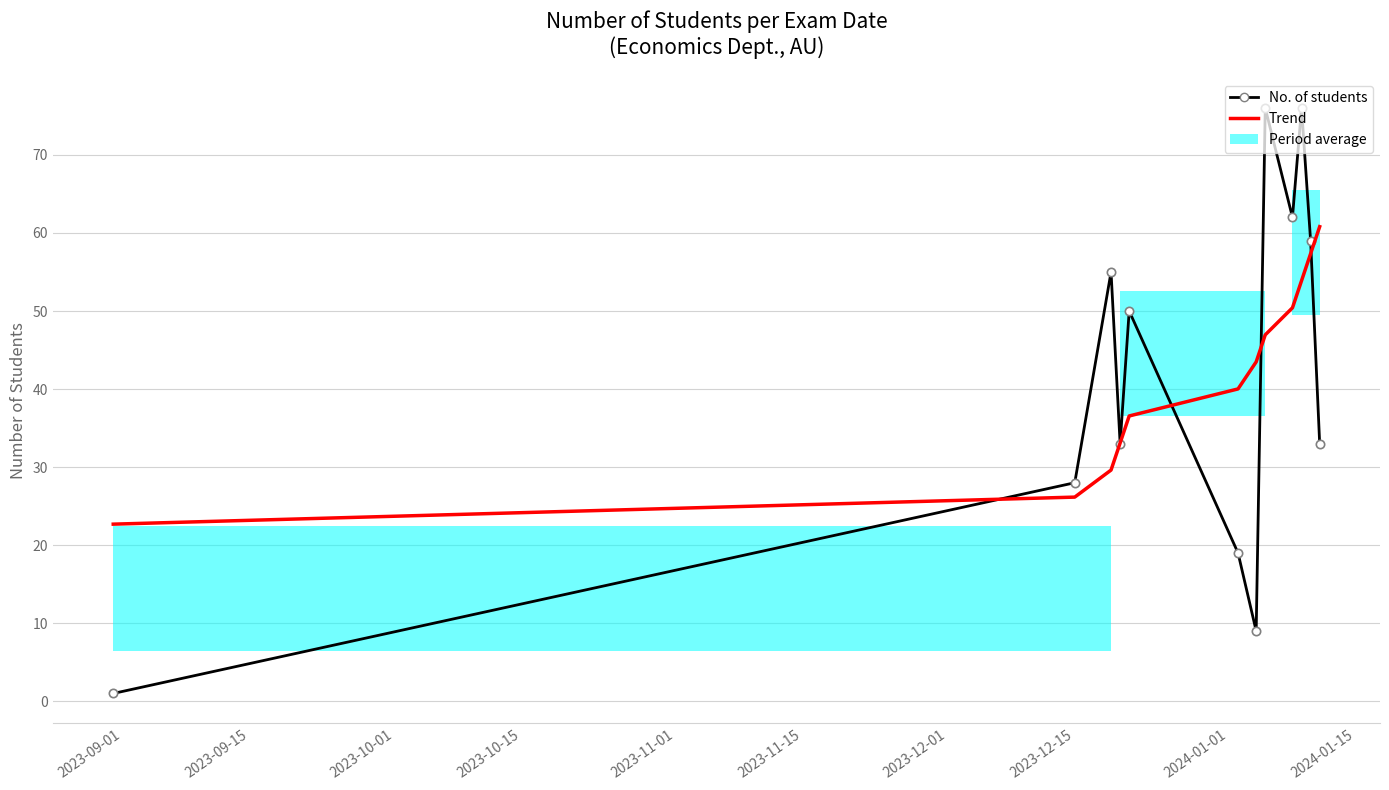

What is the difference between the maximum and second lowest values in the No. of students series?

67.0